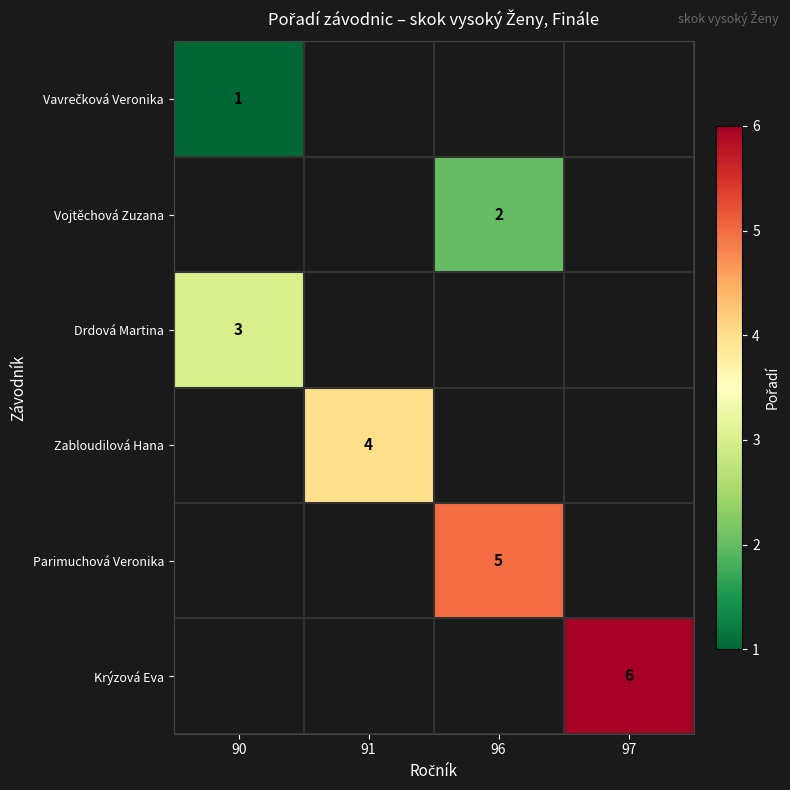

The value of Vojtěchová Zuzana at 96 is 1. True or false?

False